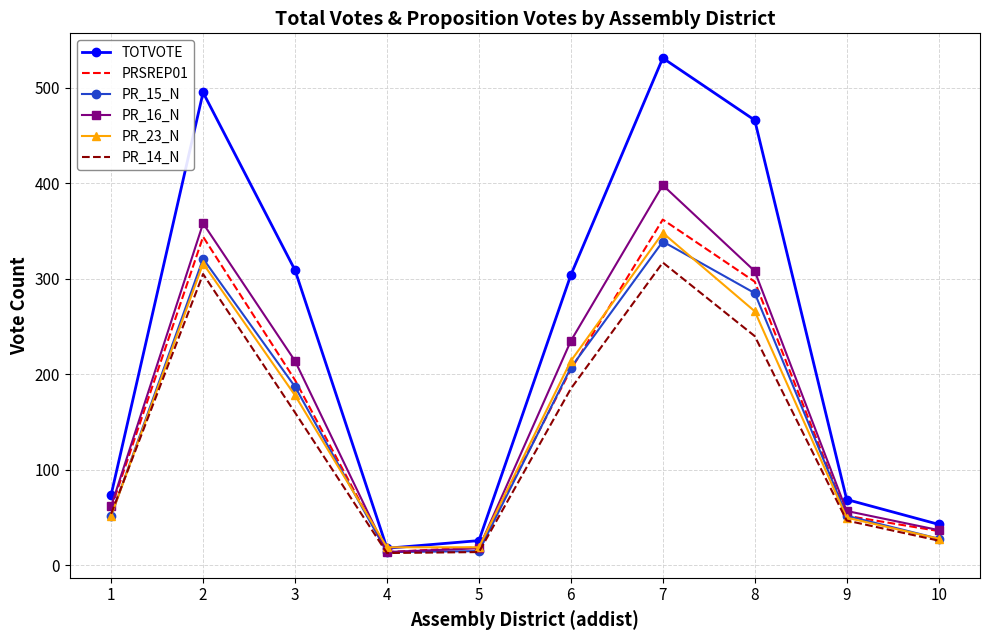

List the series in order of their peak value, highest first.

TOTVOTE, PR_16_N, PRSREP01, PR_23_N, PR_15_N, PR_14_N